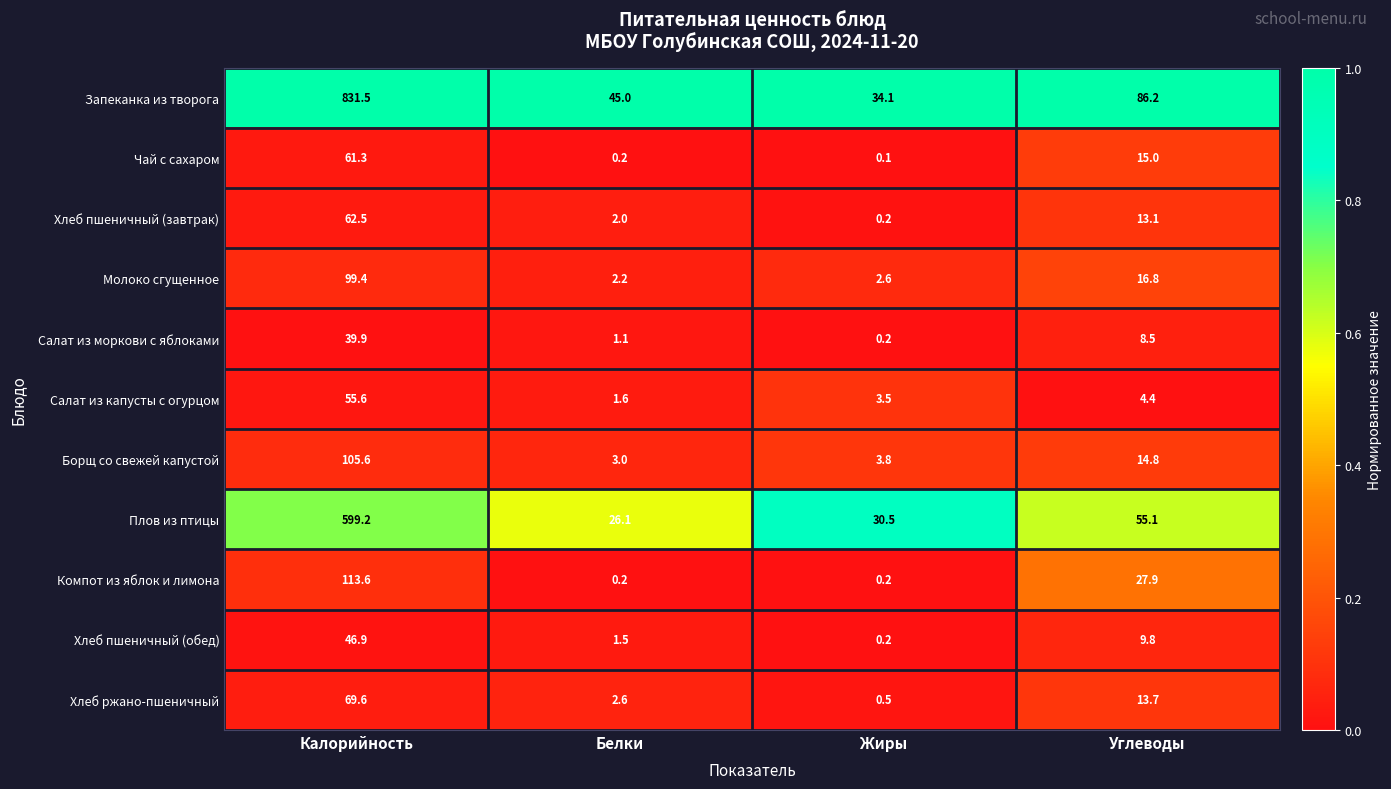

What is the approximate value of Плов из птицы at Жиры?

30.5